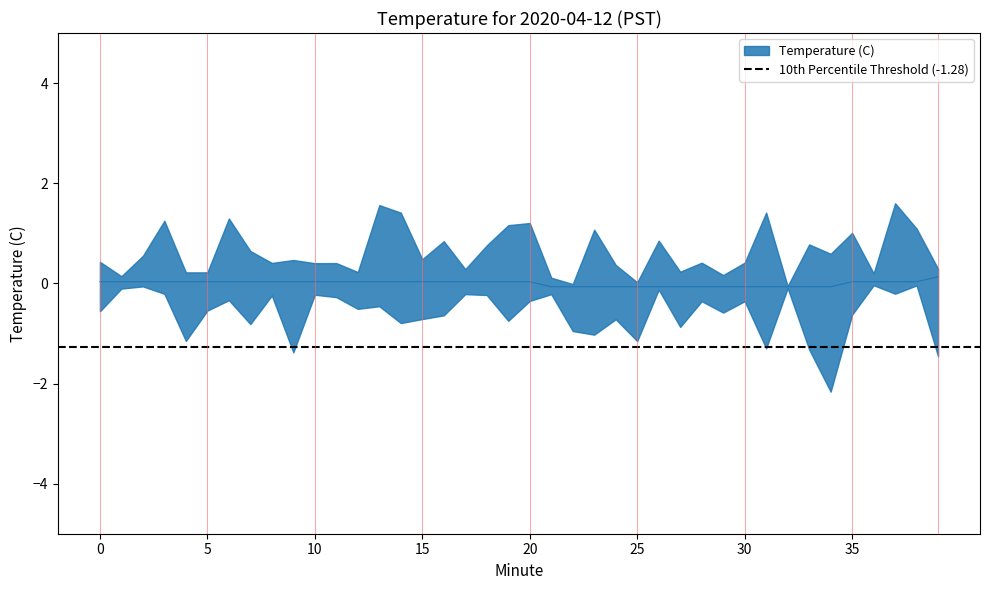

Reading left to right, list all the values displayed in this chart.

0=0.0	1=0.0	2=0.0	3=0.0	4=0.0	5=0.0	6=0.0	7=0.0	8=0.0	9=0.0	10=0.0	11=0.0	12=0.0	13=0.0	14=0.0	15=0.0	16=0.0	17=0.0	18=0.0	19=0.0	20=0.0	21=-0.1	22=-0.1	23=-0.1	24=-0.1	25=-0.1	26=-0.1	27=-0.1	28=-0.1	29=-0.1	30=-0.1	31=-0.1	32=-0.1	33=-0.1	34=-0.1	35=0.0	36=0.0	37=0.0	38=0.0	39=0.1